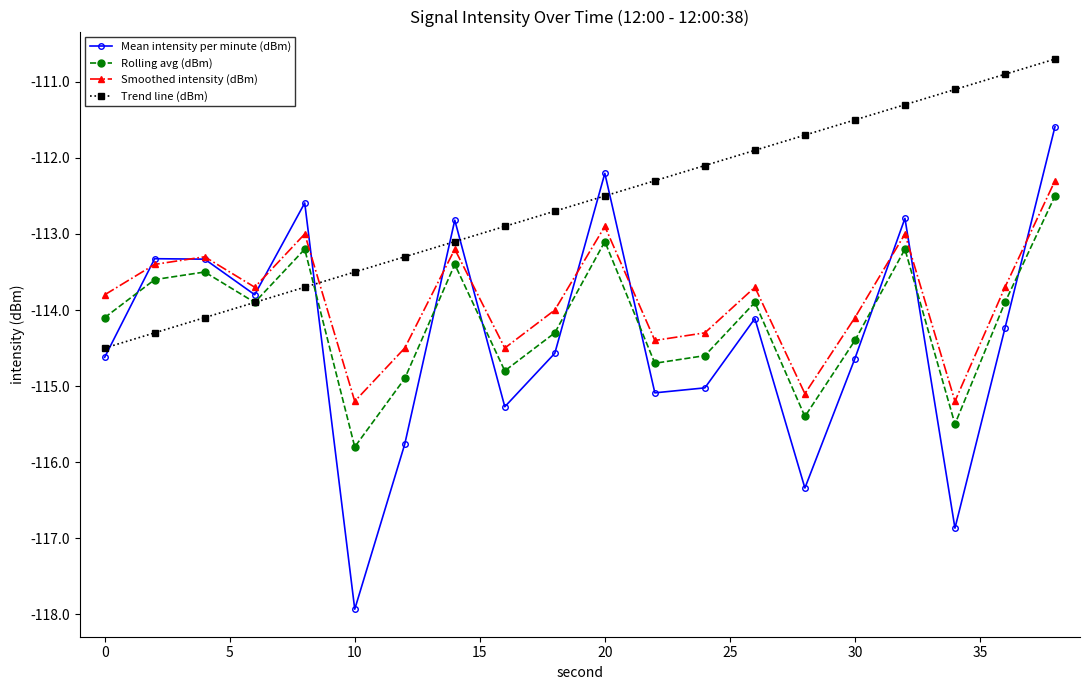

True or false: Trend line (dBm) has more than 2 interior local peaks.

False